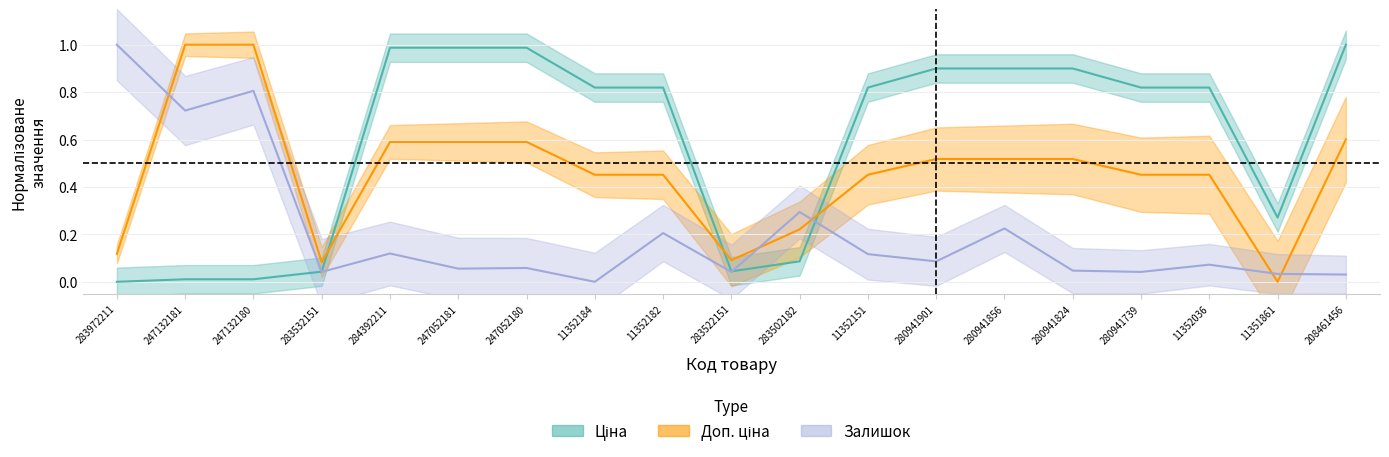

At which category does Залишок reach its first local peak?

247132180